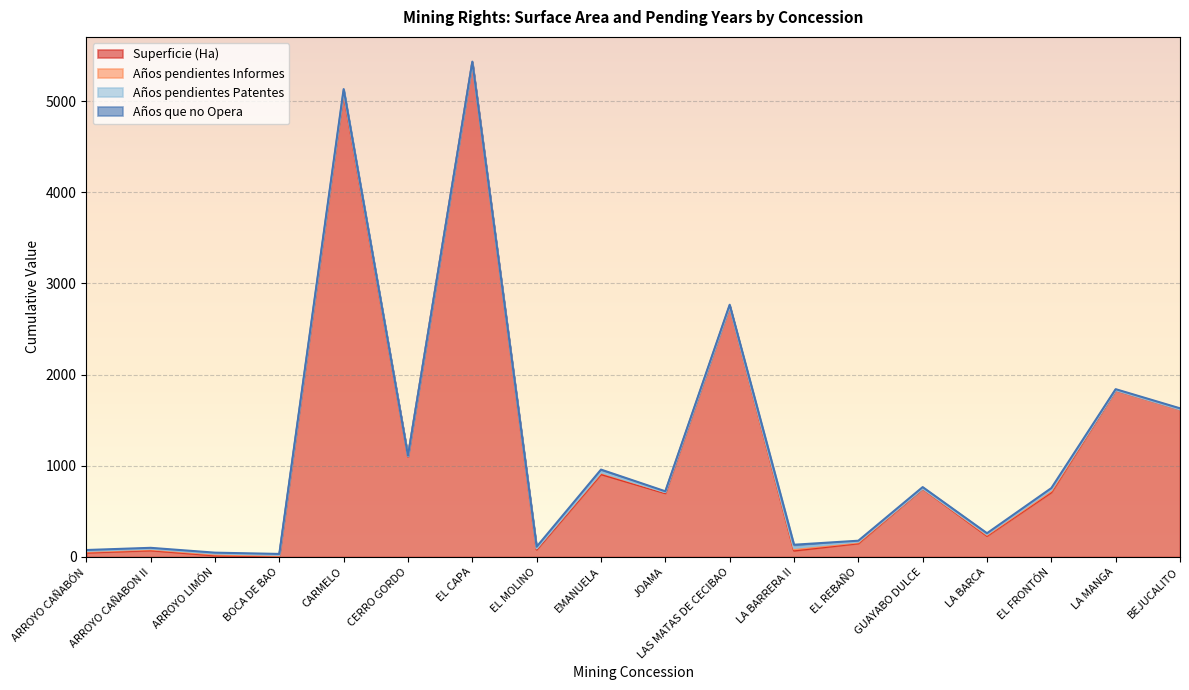

Which series changed the most between ARROYO CAÑABON II and GUAYABO DULCE?

Superficie (Ha)